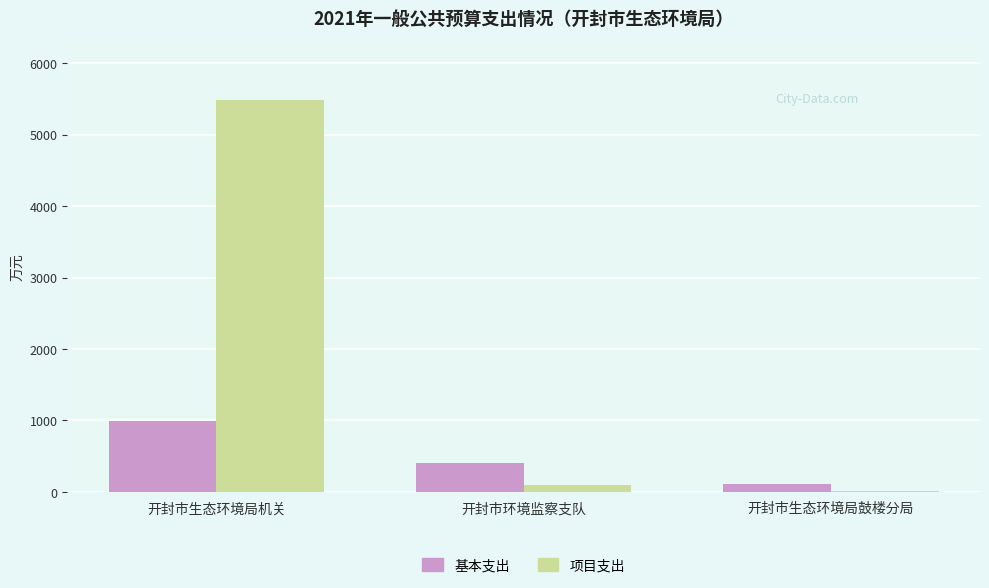

At which category does the chart reach its peak across all series?

开封市生态环境局机关